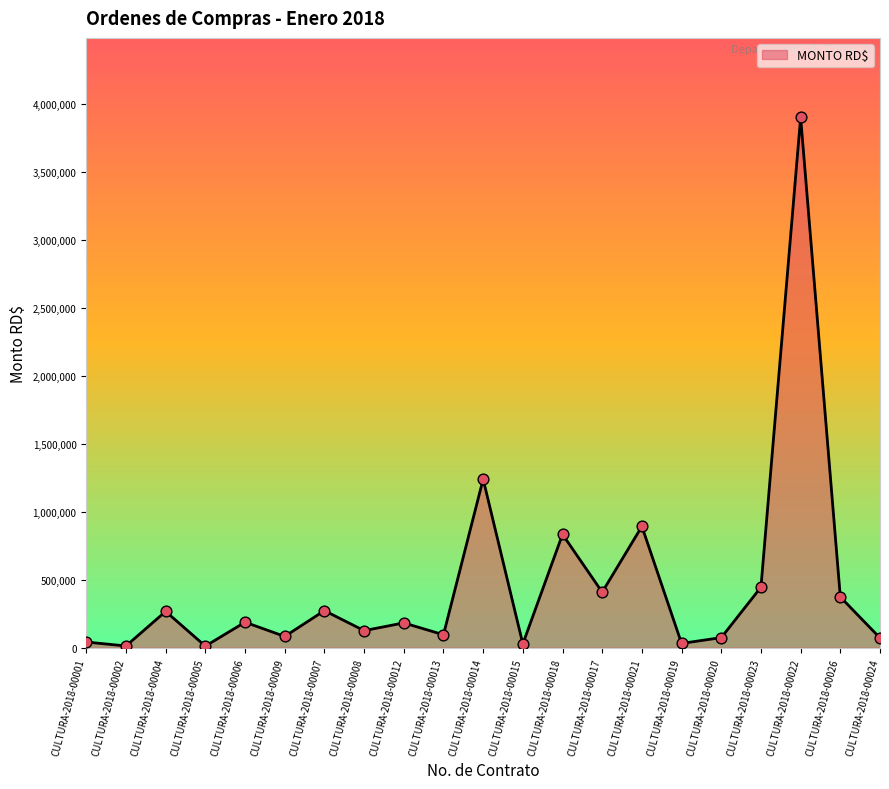

What is the ratio of the value at CULTURA-2018-00026 to the value at CULTURA-2018-00013?

3.9